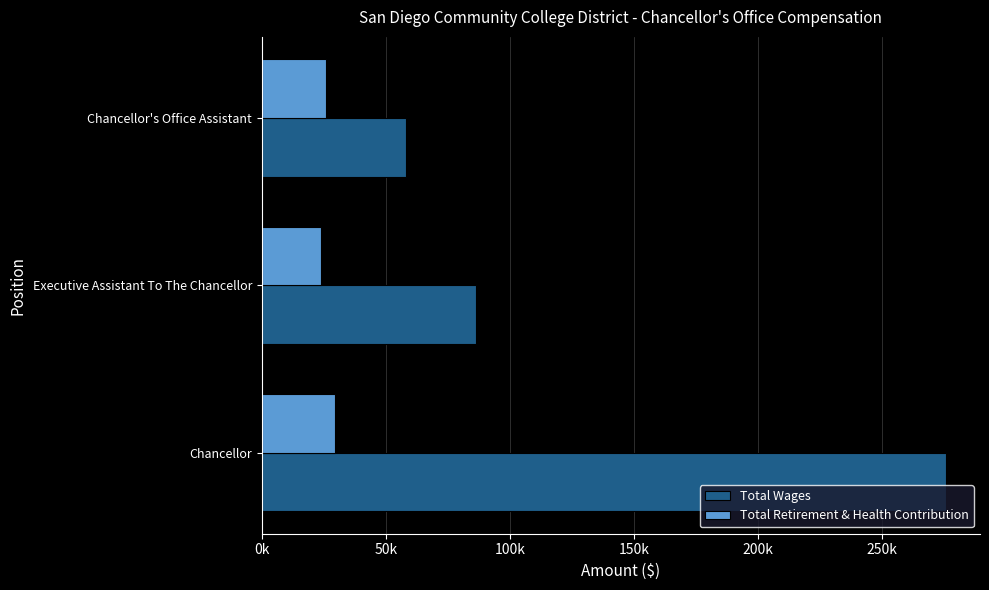

Where is Total Wages nearest to the value 166943?

Executive Assistant To The Chancellor